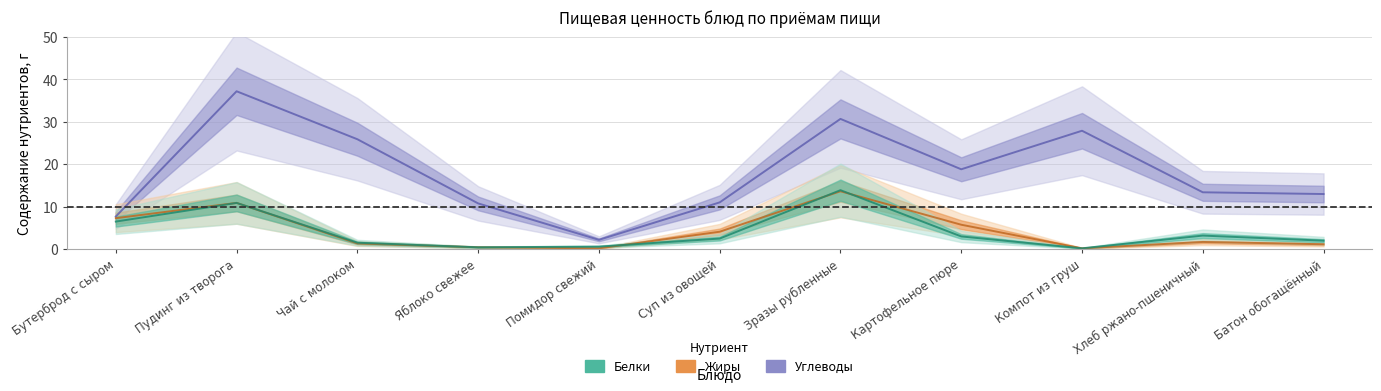

Where is the first local minimum for Белки?

Яблоко свежее